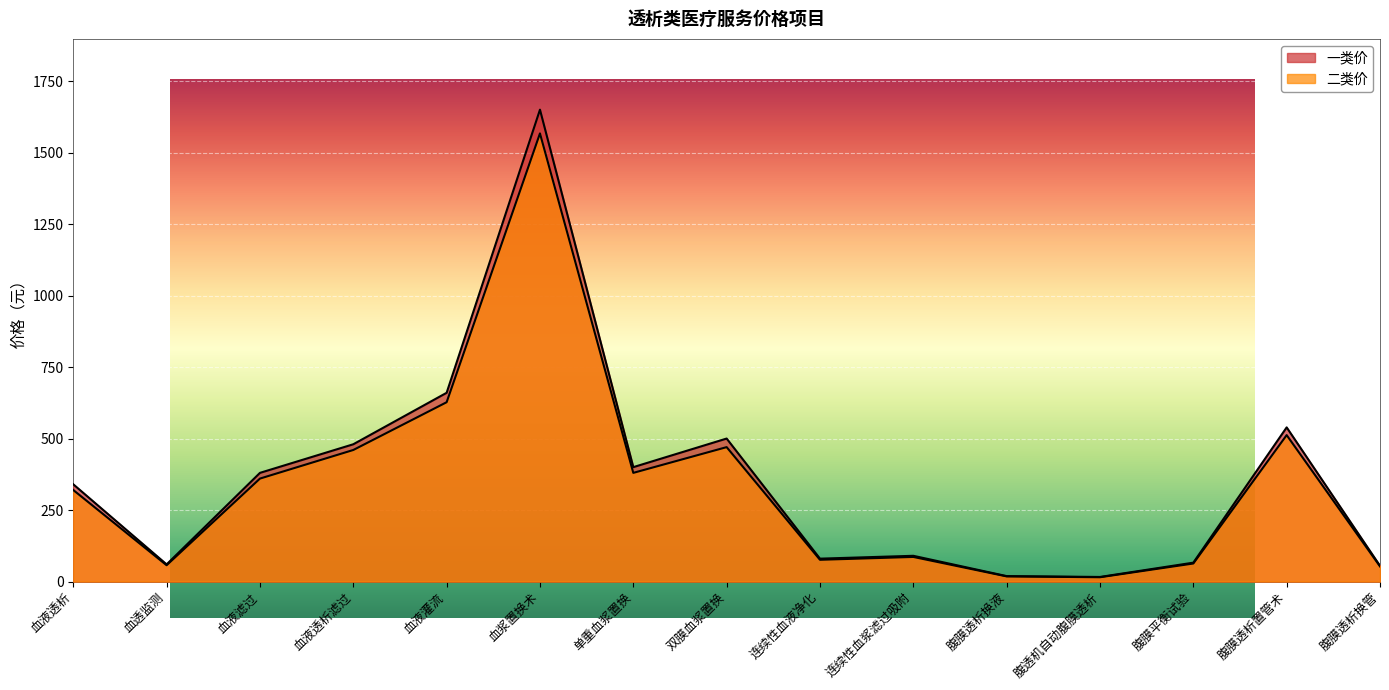

What is the spread (max minus min) of values at 血液滤过?

20